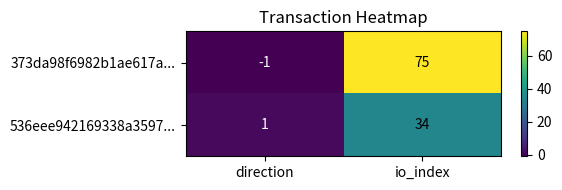

Which series has the widest spread of values?

373da98f6982b1ae617a...